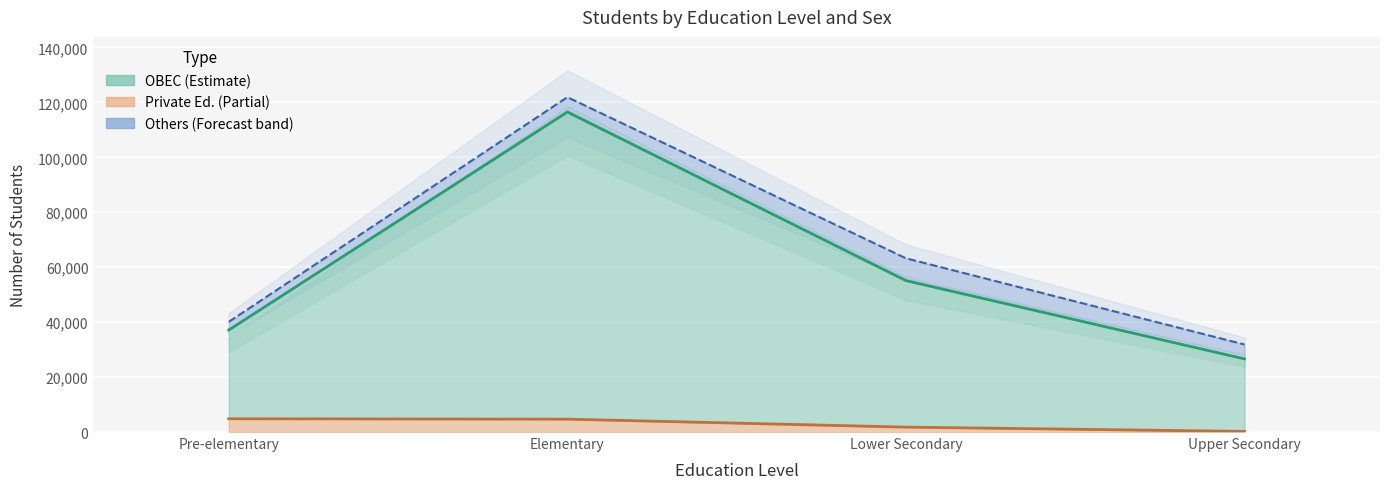

Rank the series by their maximum value, from lowest to highest.

Private line, OBEC cumulative line, Total all